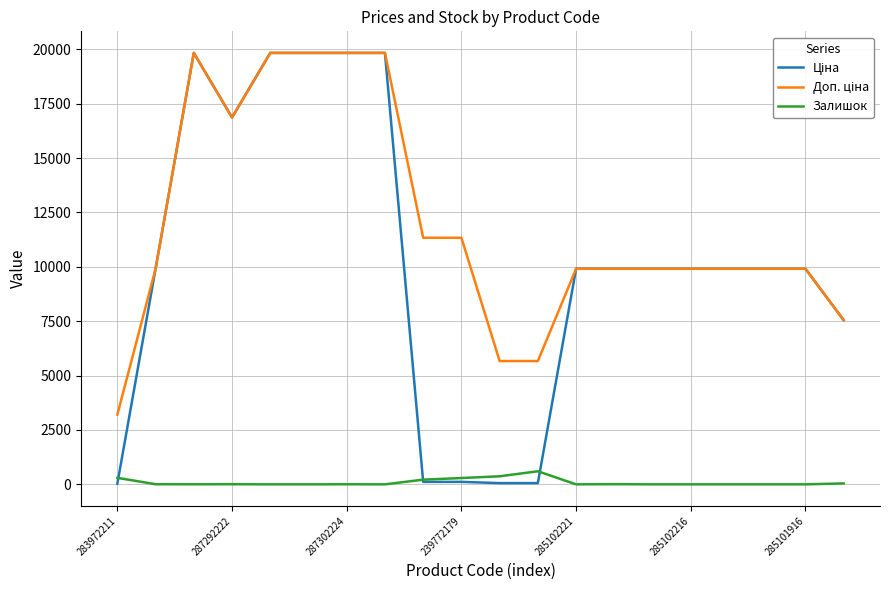

What is the maximum value for Залишок?

601.0